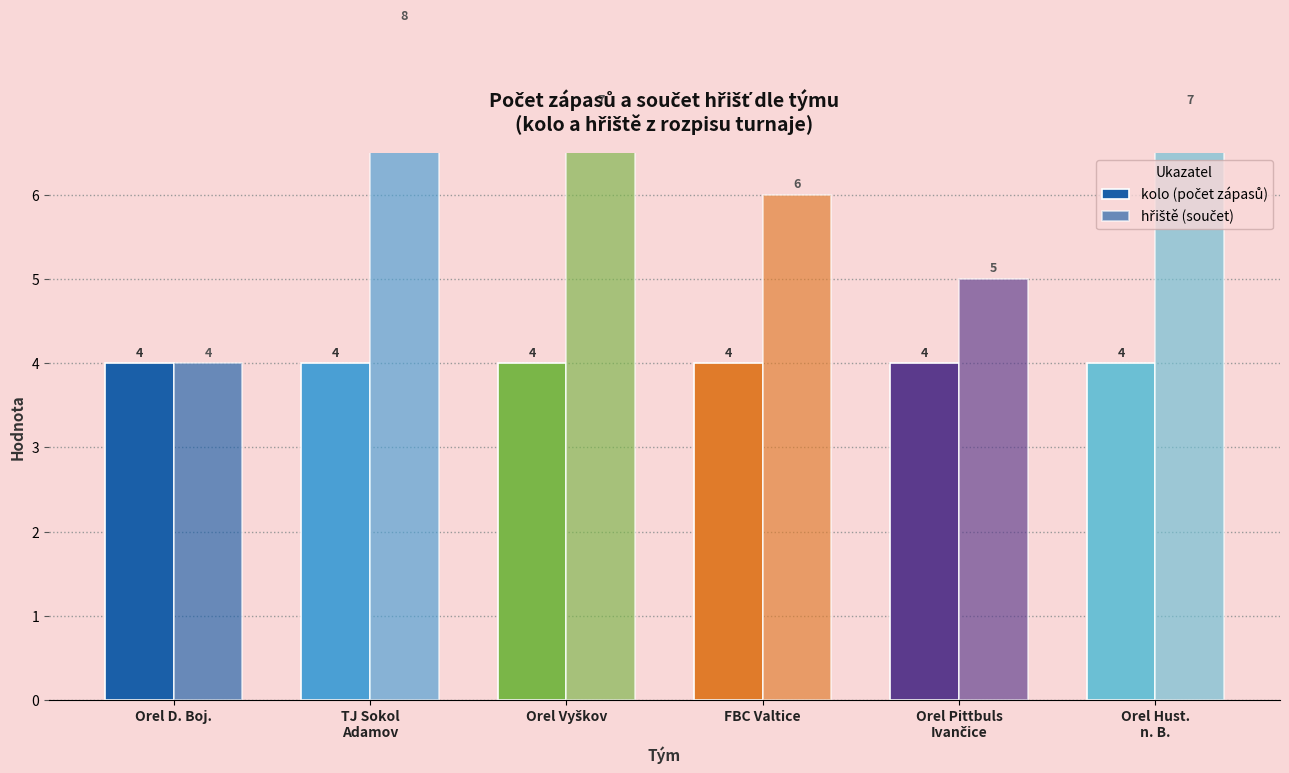

Which category has the highest value in the hřiště (součet) series?

TJ Sokol
Adamov